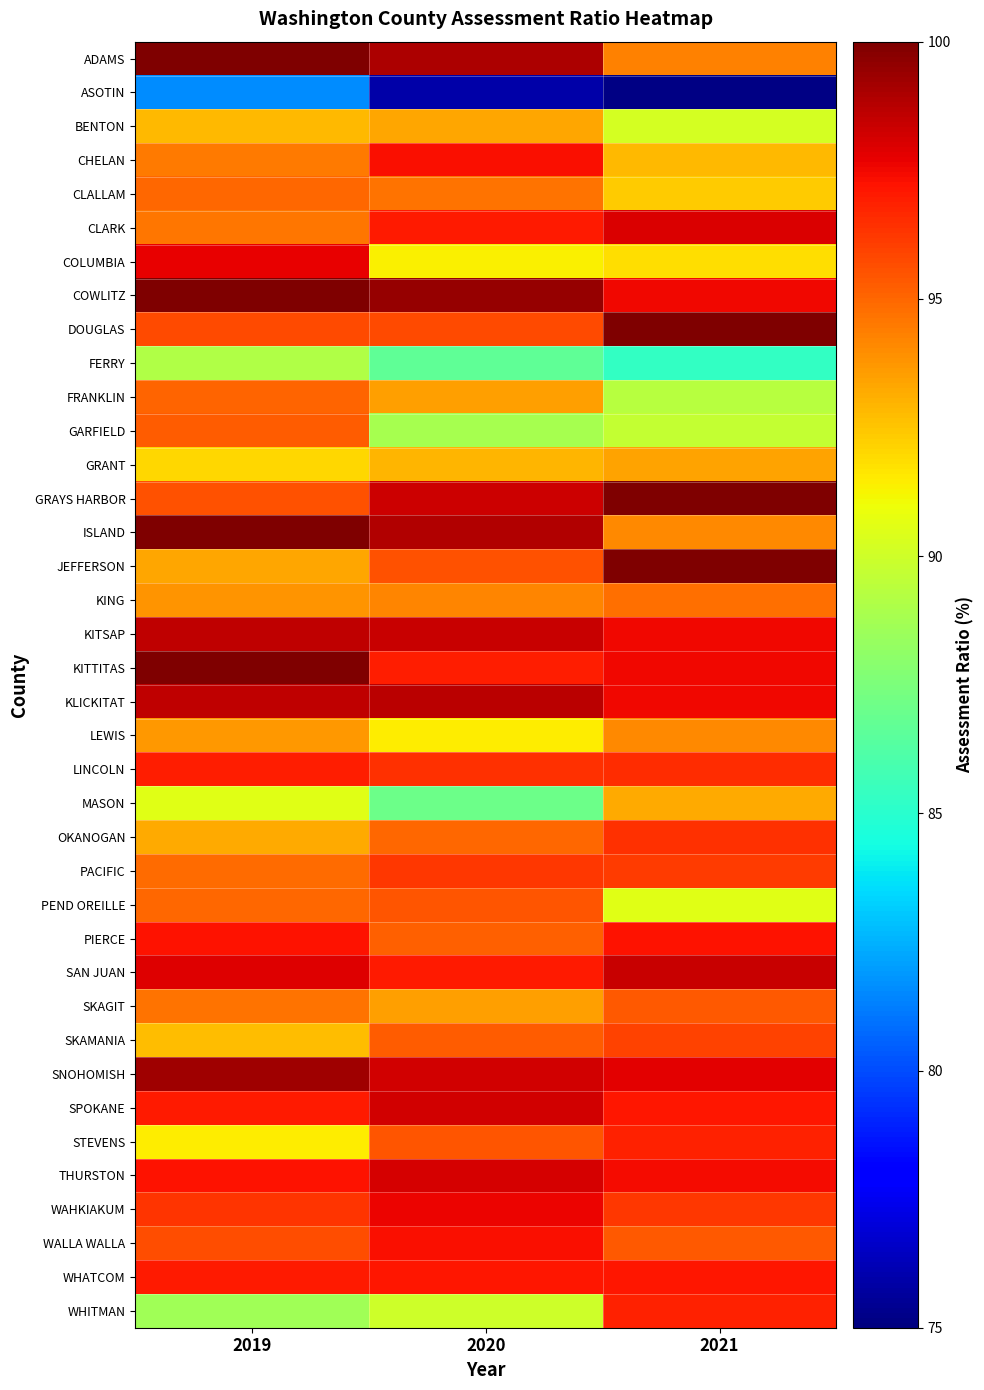

At which category is the sum across all series the highest?

2019